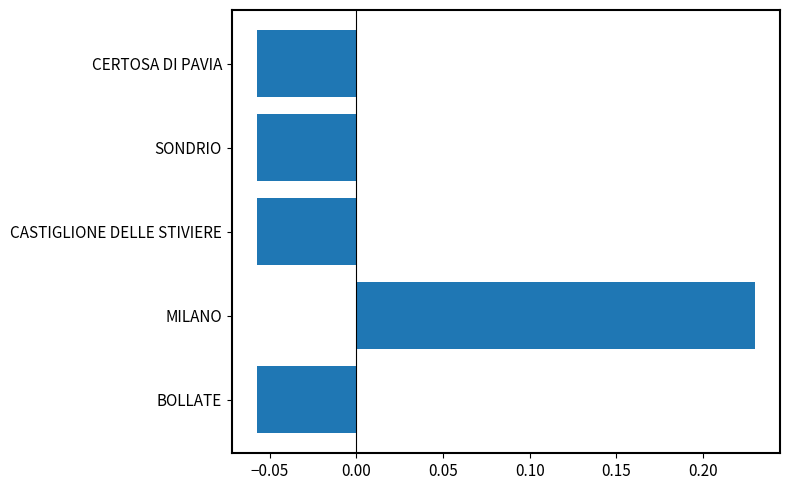

How many data points are less than 0?

4